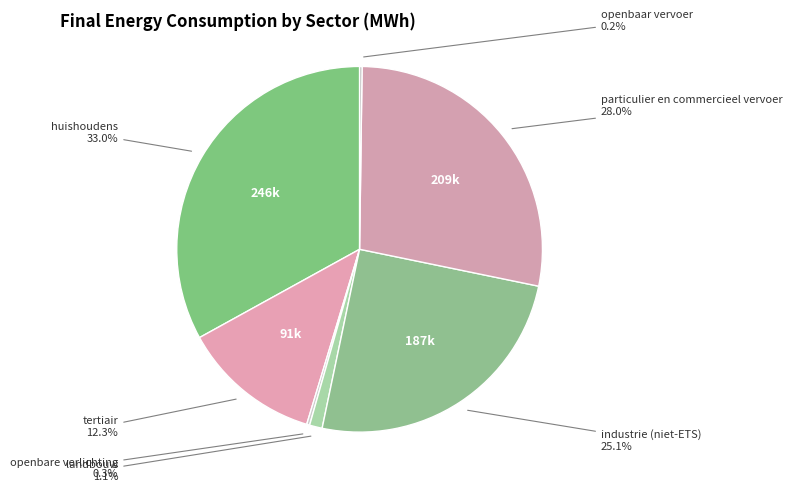

What portion of the pie excludes tertiair?

87.7%